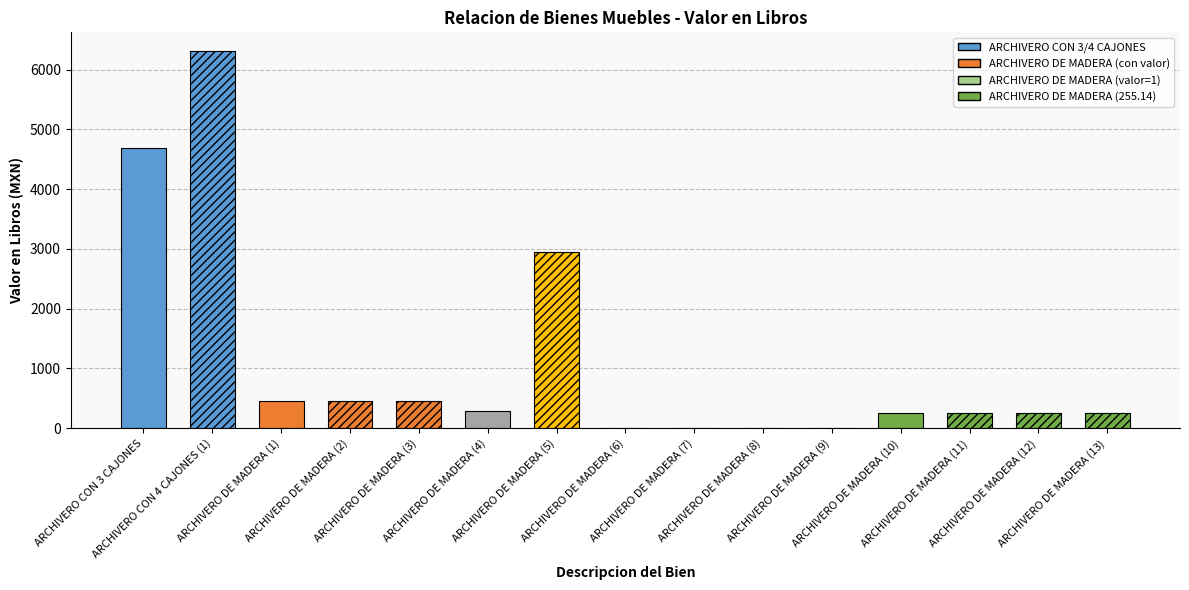

True or false: the data shows 623.2 at ARCHIVERO DE MADERA (3).

False